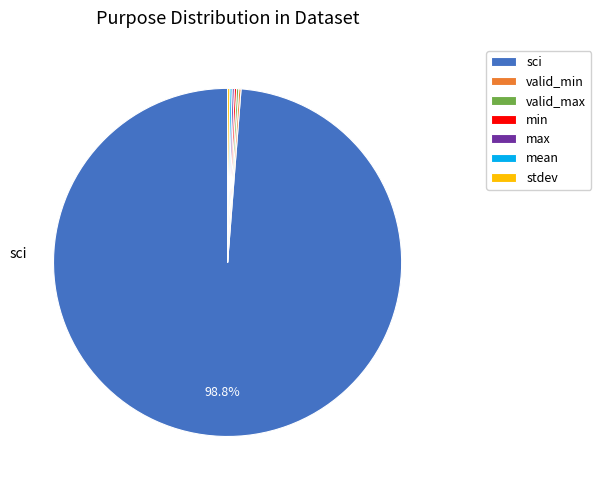

What is the largest slice in the pie chart?

sci